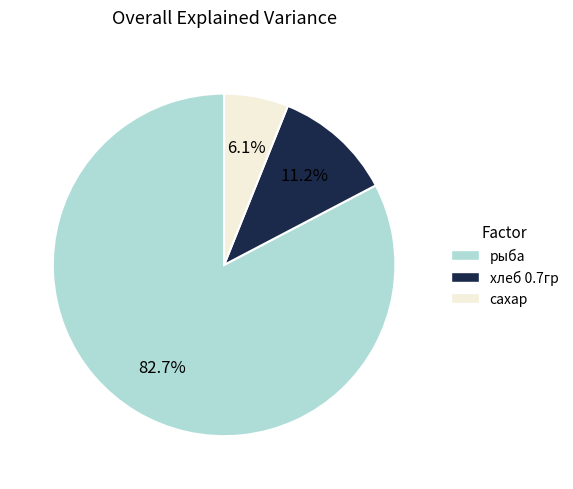

Which category has the biggest portion of the pie?

рыба